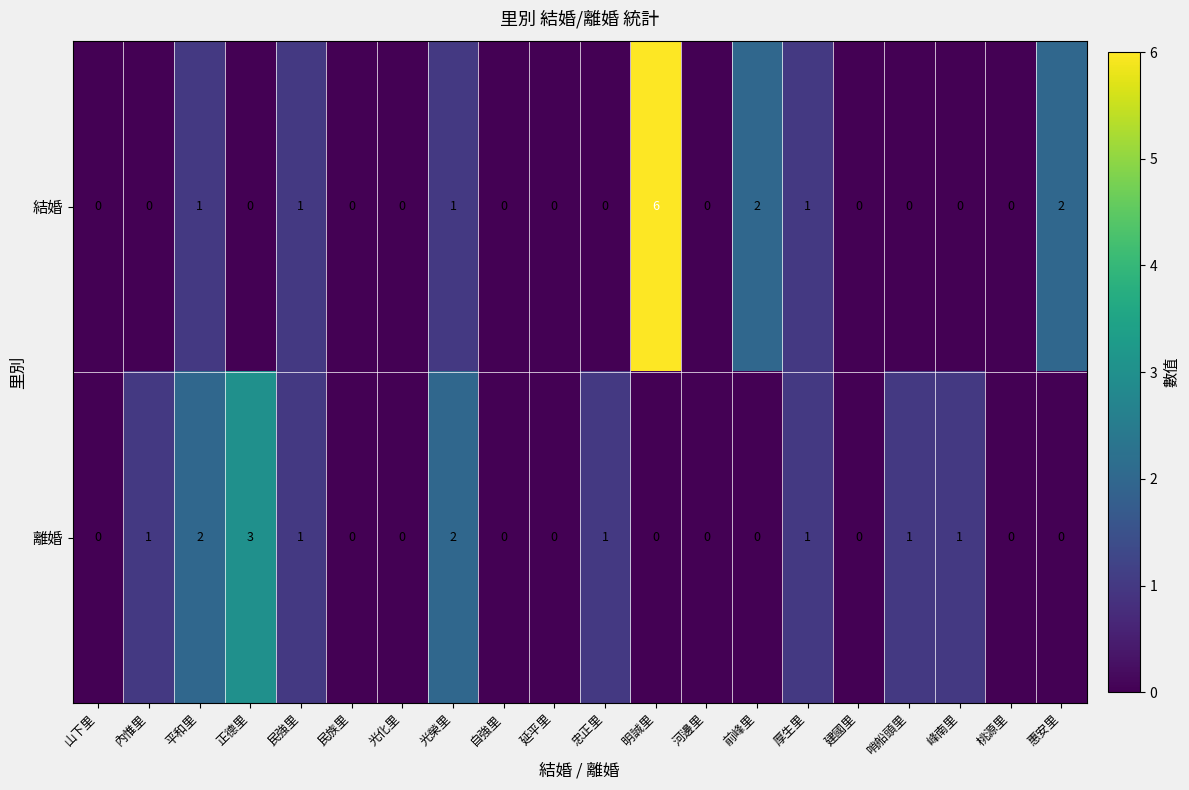

How many data points does each series have?

20